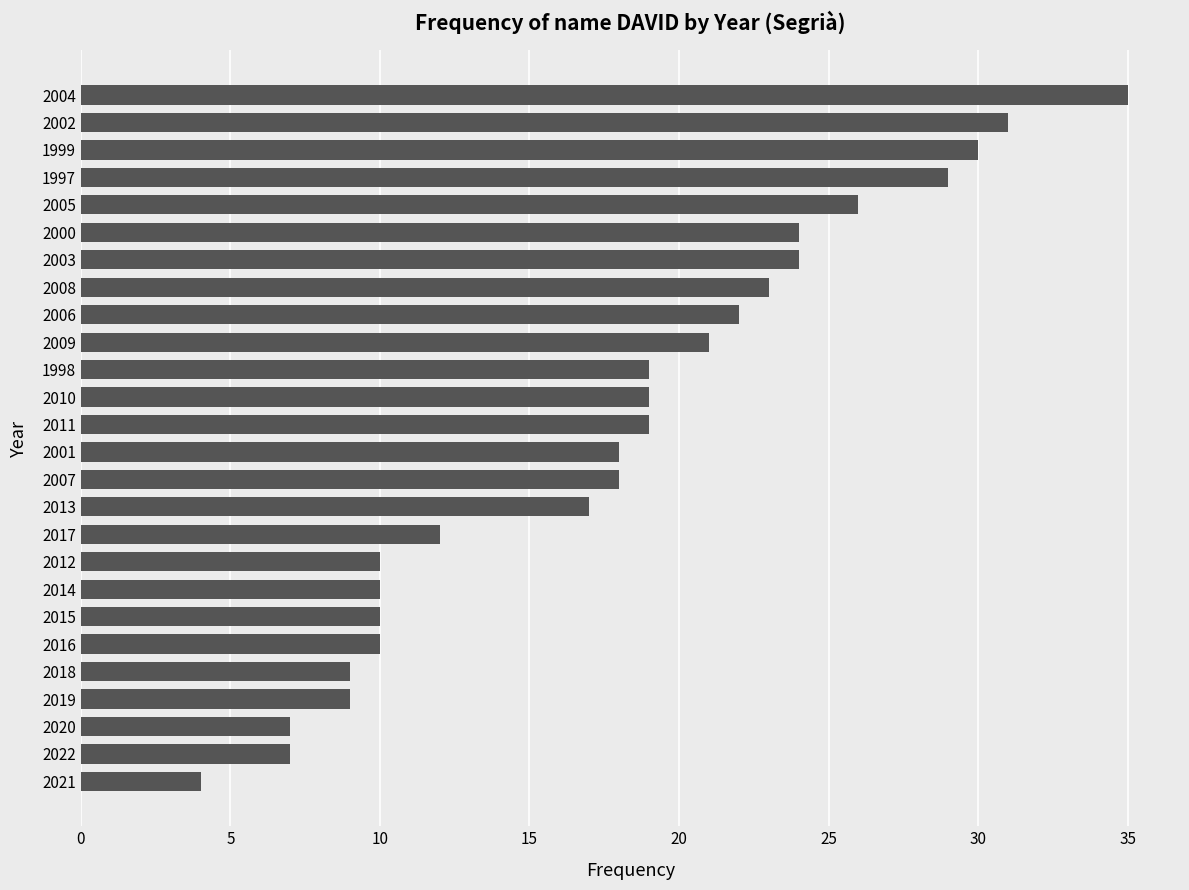

Is it true that the value at 2008 is 23?

True